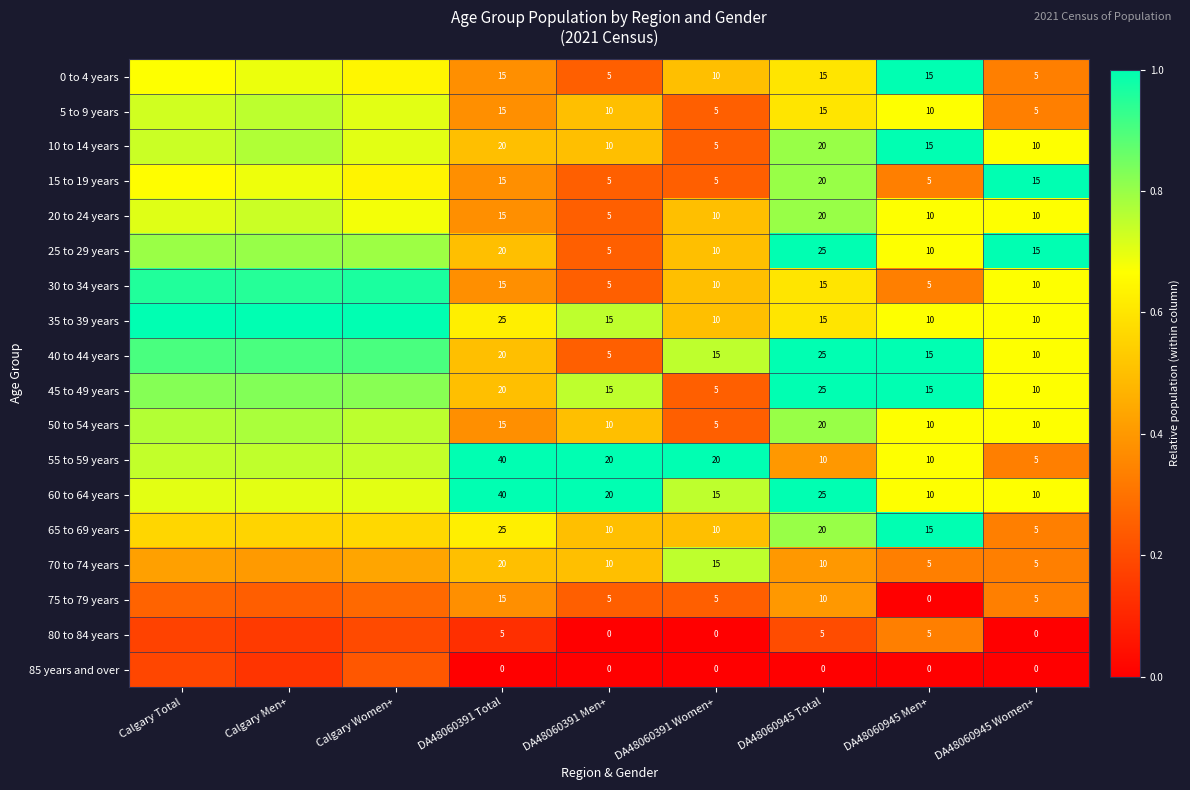

Is the value of 0 to 4 years at DA48060945 Total greater than the value of 65 to 69 years at DA48060945 Total?

No